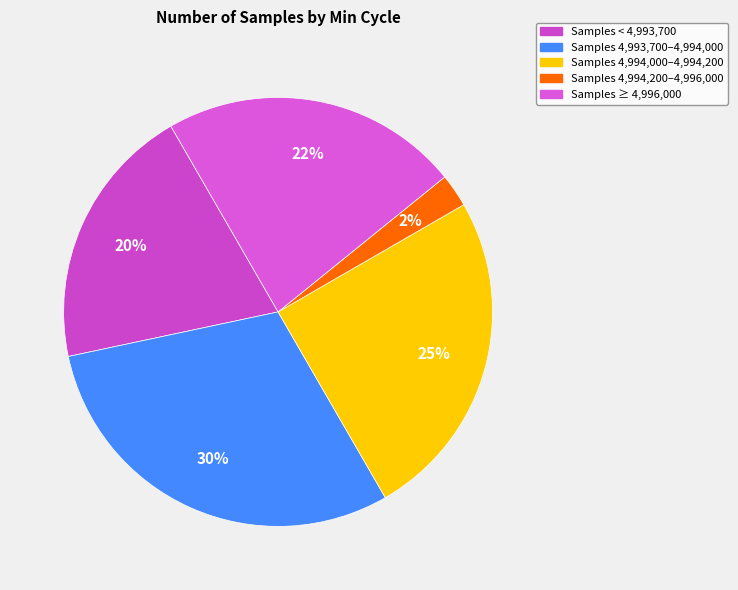

Count the number of slices in the pie.

5